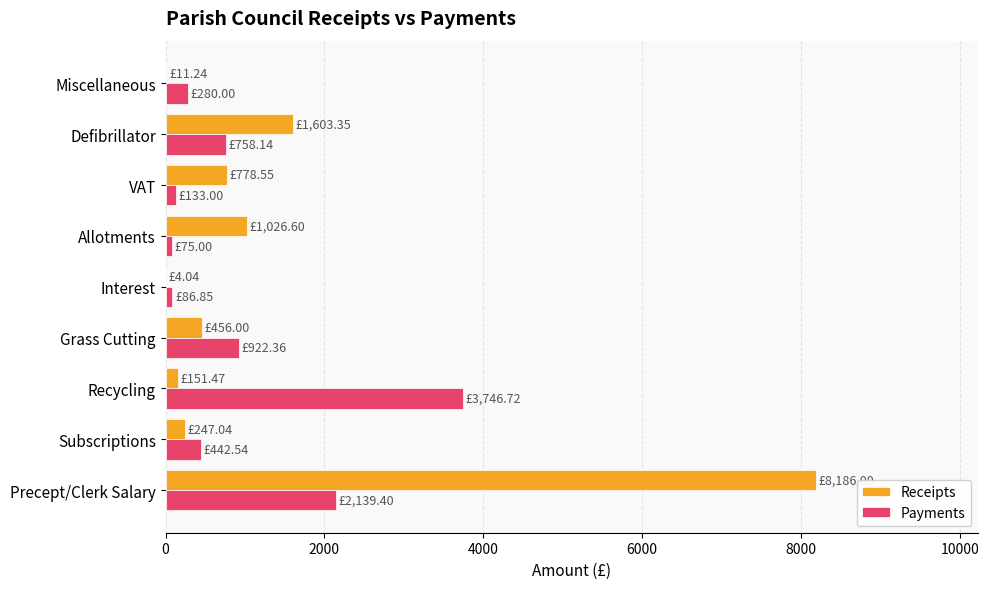

What is the total value across all series at Grass Cutting?

1378.4